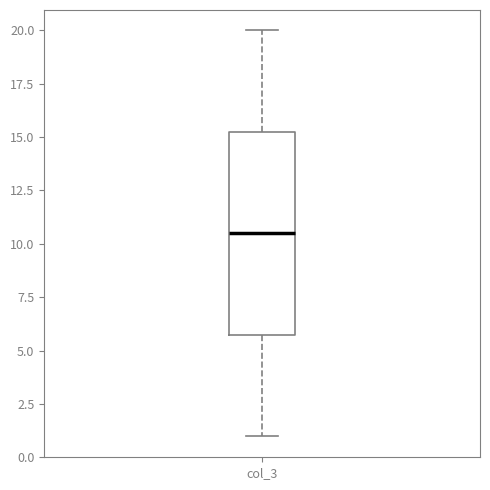

Where does the median line of the box for col_3 sit on the y-axis? The values are not printed on the chart, so give them approximately, as read against the axis.

10.5